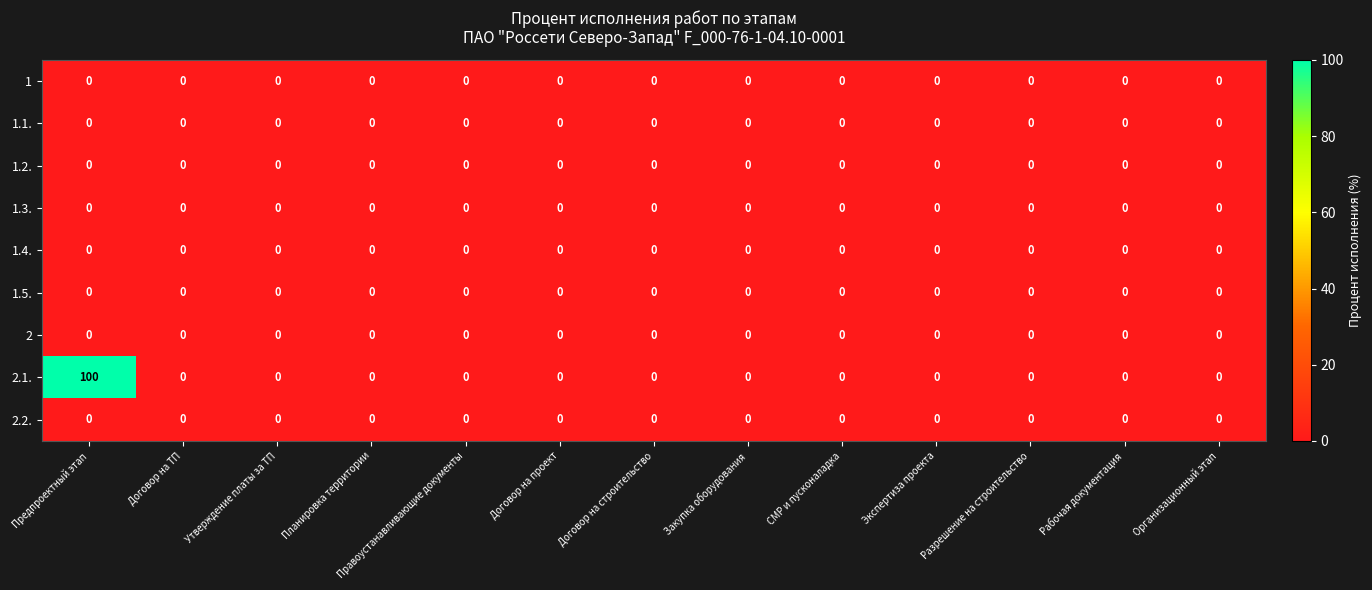

At which category is the sum across all series the highest?

Предпроектный этап